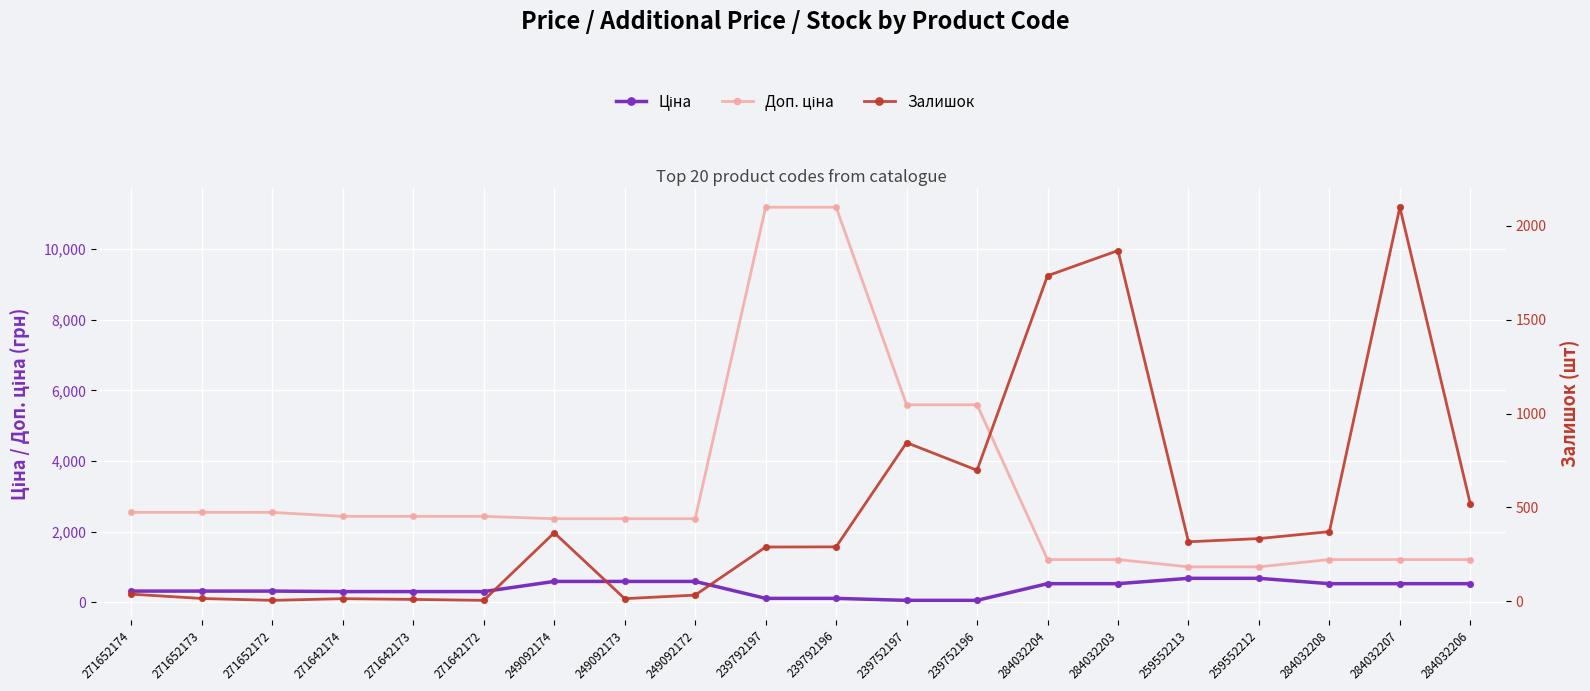

What are all the series names shown in the legend?

Ціна, Доп. ціна, Залишок